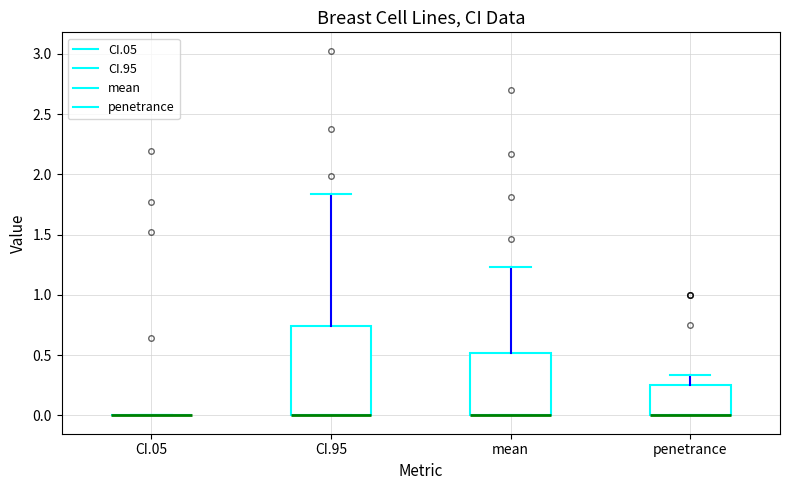

Comparing the boxes themselves (not the whiskers), which one is the tallest?

CI.95